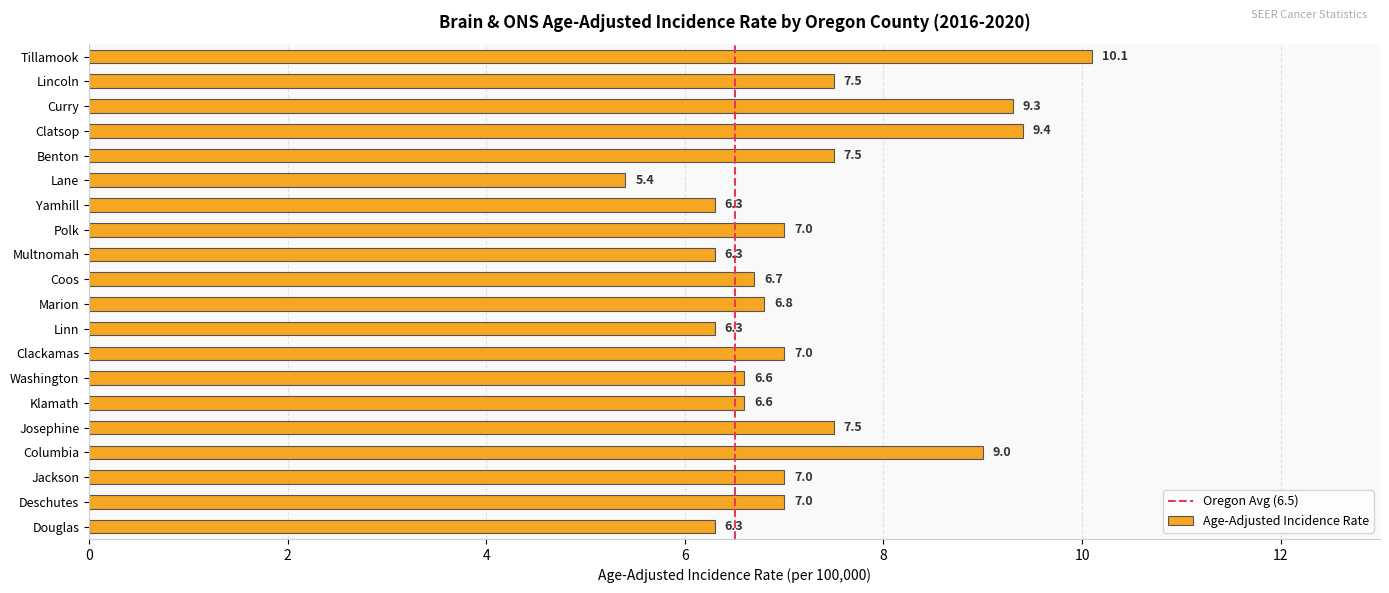

What is the ratio of the value at Washington to the value at Polk?

0.9